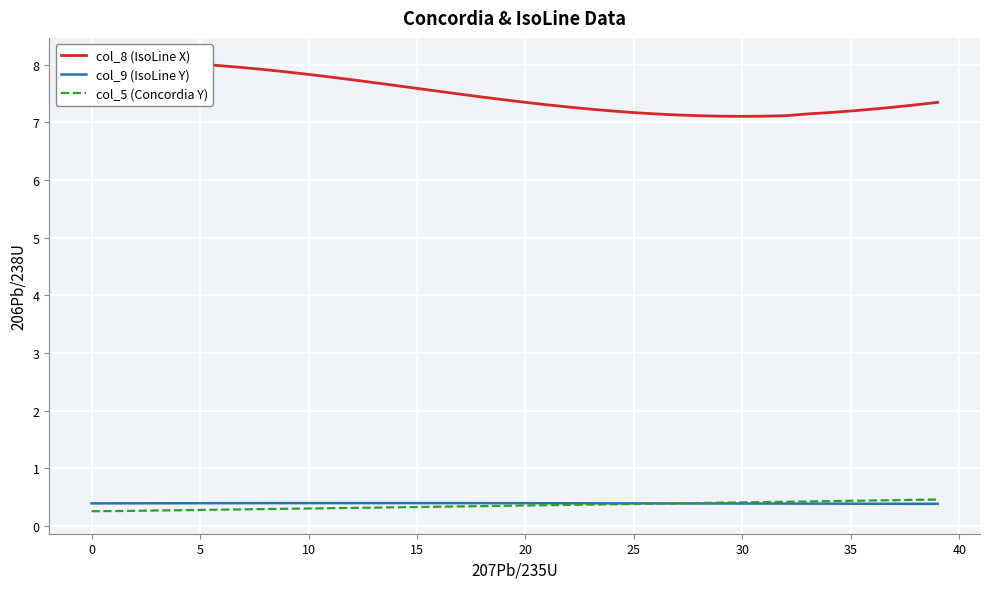

How many categories are shown in the chart?

40